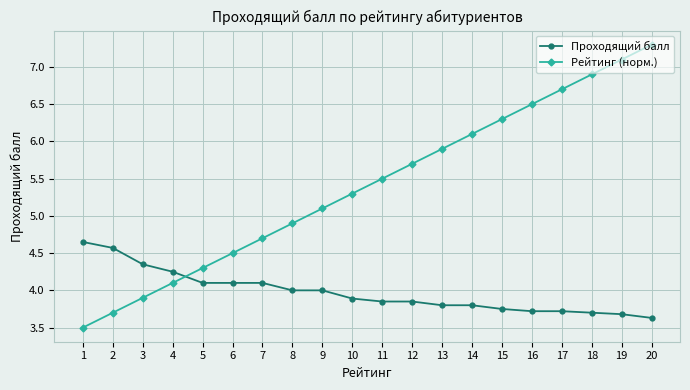

At which category is the sum across all series the highest?

20